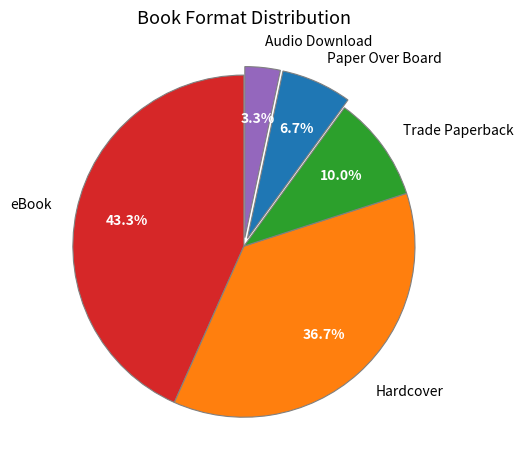

To the nearest percent, what is the average slice percentage?

20%